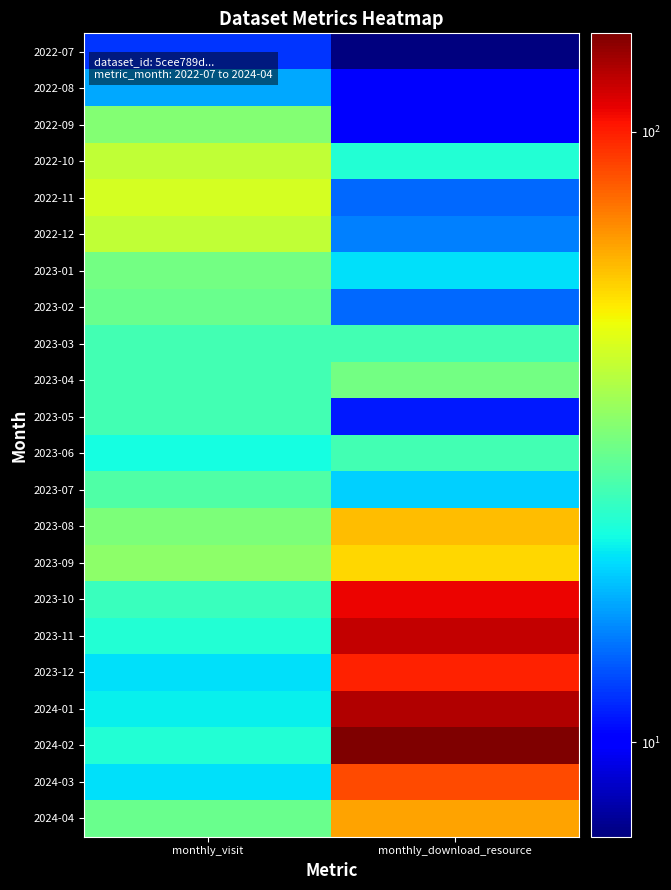

Reading left to right, what are all the values shown in this chart?

2022-07: monthly_visit=12	monthly_download_resource=7
2022-08: monthly_visit=17	monthly_download_resource=10
2022-09: monthly_visit=33	monthly_download_resource=10
2022-10: monthly_visit=41	monthly_download_resource=23
2022-11: monthly_visit=44	monthly_download_resource=14
2022-12: monthly_visit=41	monthly_download_resource=15
2023-01: monthly_visit=31	monthly_download_resource=20
2023-02: monthly_visit=30	monthly_download_resource=14
2023-03: monthly_visit=26	monthly_download_resource=26
2023-04: monthly_visit=26	monthly_download_resource=31
2023-05: monthly_visit=26	monthly_download_resource=11
2023-06: monthly_visit=22	monthly_download_resource=26
2023-07: monthly_visit=27	monthly_download_resource=19
2023-08: monthly_visit=32	monthly_download_resource=60
2023-09: monthly_visit=34	monthly_download_resource=55
2023-10: monthly_visit=25	monthly_download_resource=109
2023-11: monthly_visit=23	monthly_download_resource=120
2023-12: monthly_visit=20	monthly_download_resource=99
2024-01: monthly_visit=21	monthly_download_resource=127
2024-02: monthly_visit=23	monthly_download_resource=145
2024-03: monthly_visit=20	monthly_download_resource=87
2024-04: monthly_visit=30	monthly_download_resource=65